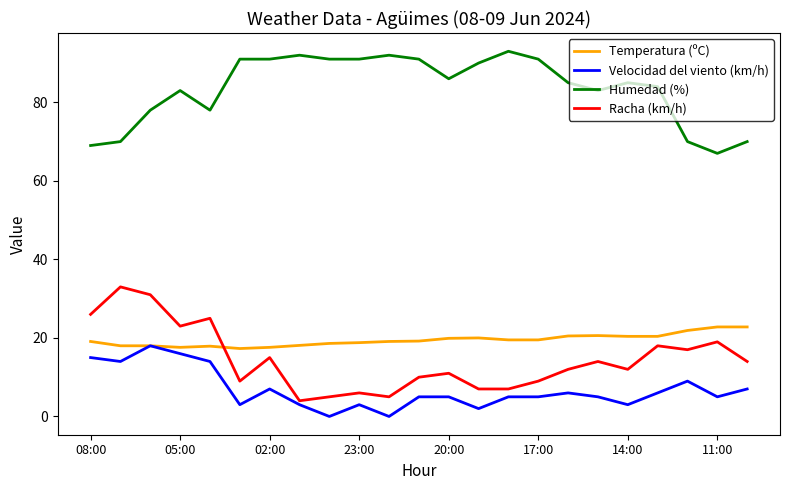

True or false: Velocidad del viento (km/h) and Humedad (%) intersect in this chart.

False